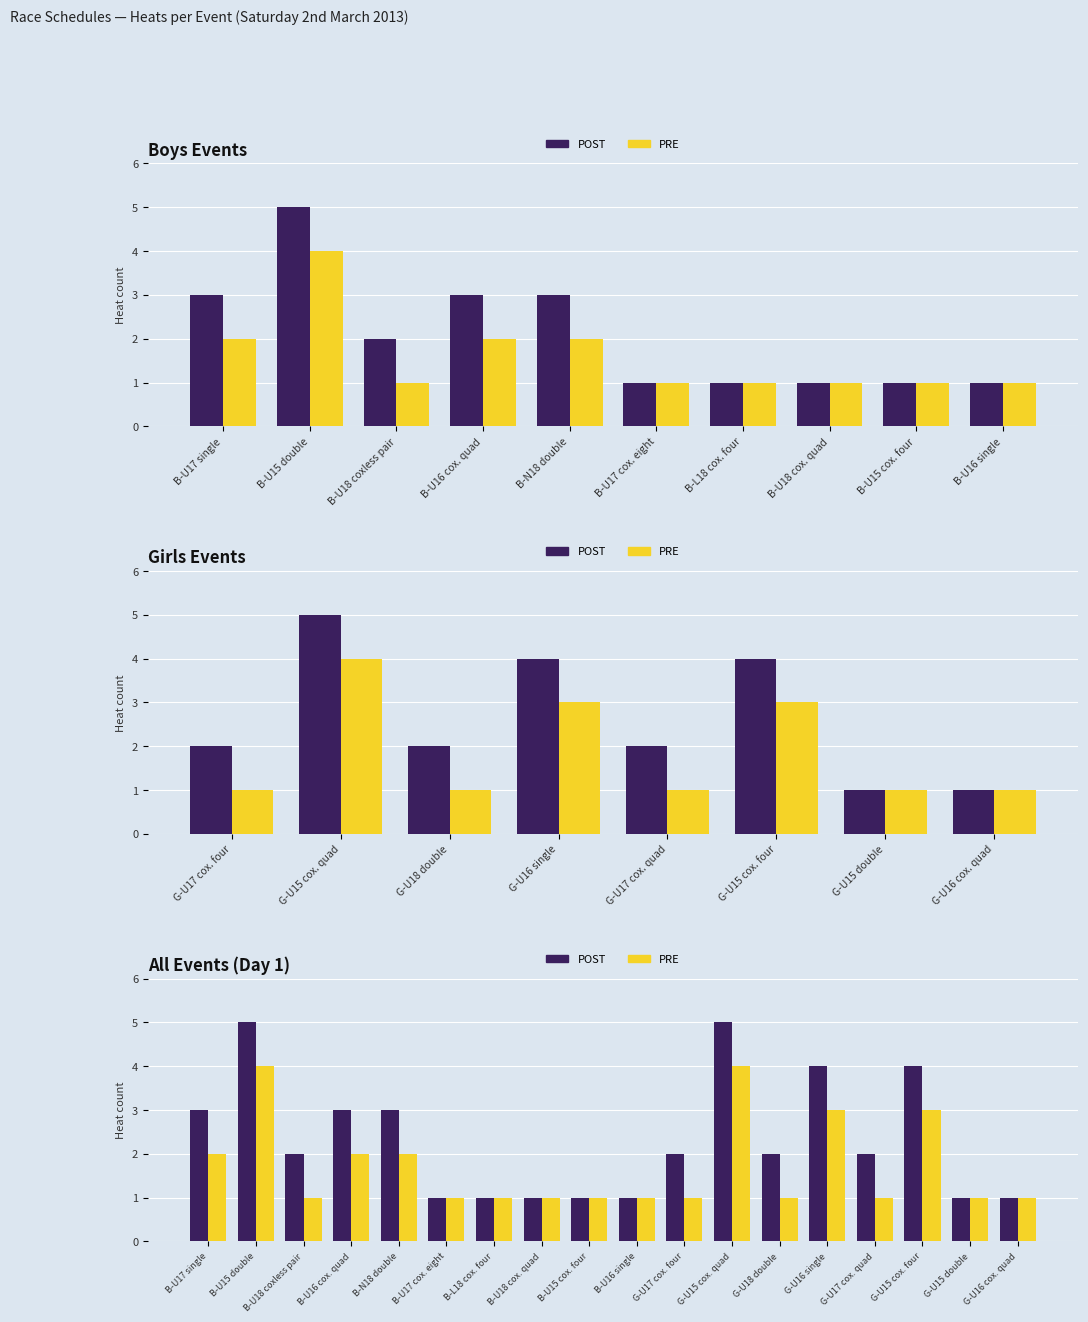

At which category is the sum across all series the highest?

B-U15 double